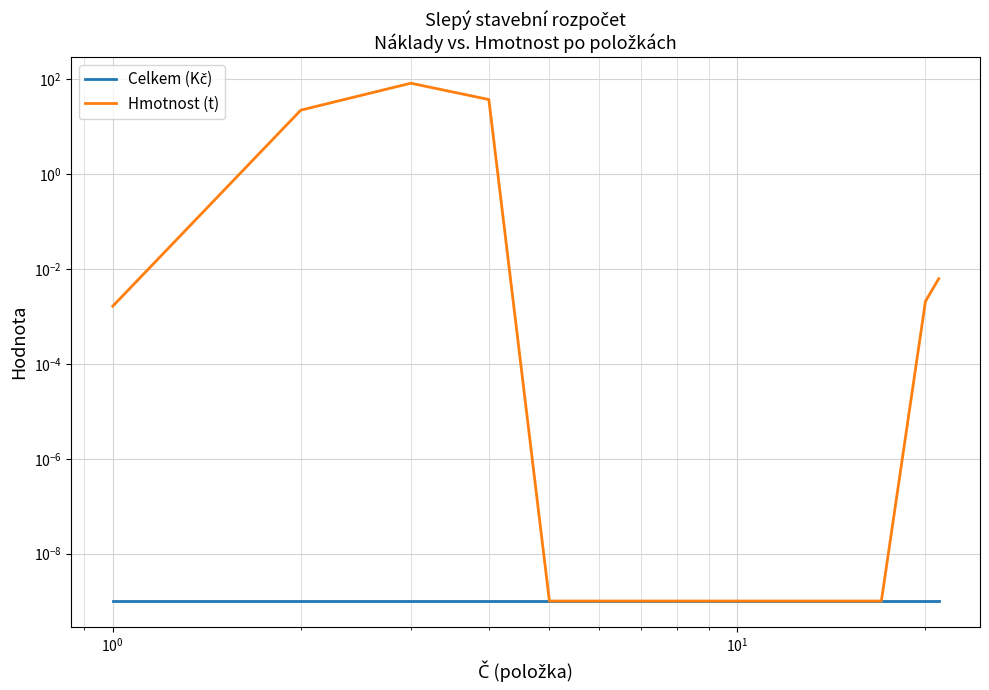

Is it true that Celkem (Kč) equals 0.0 at $\mathdefault{10^{-2}}$?

True